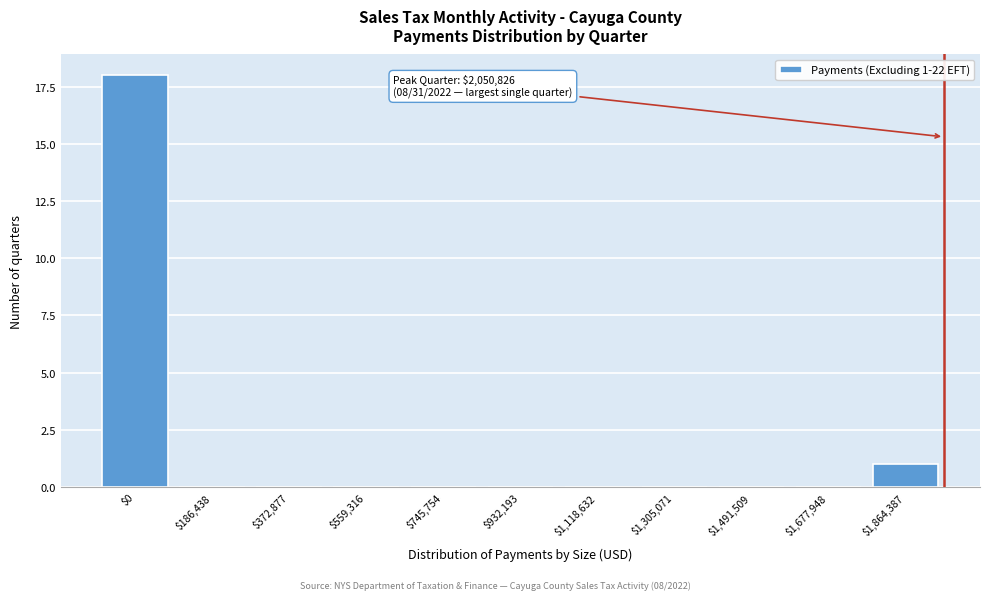

The value at $1,305,071 is 0. True or false?

True